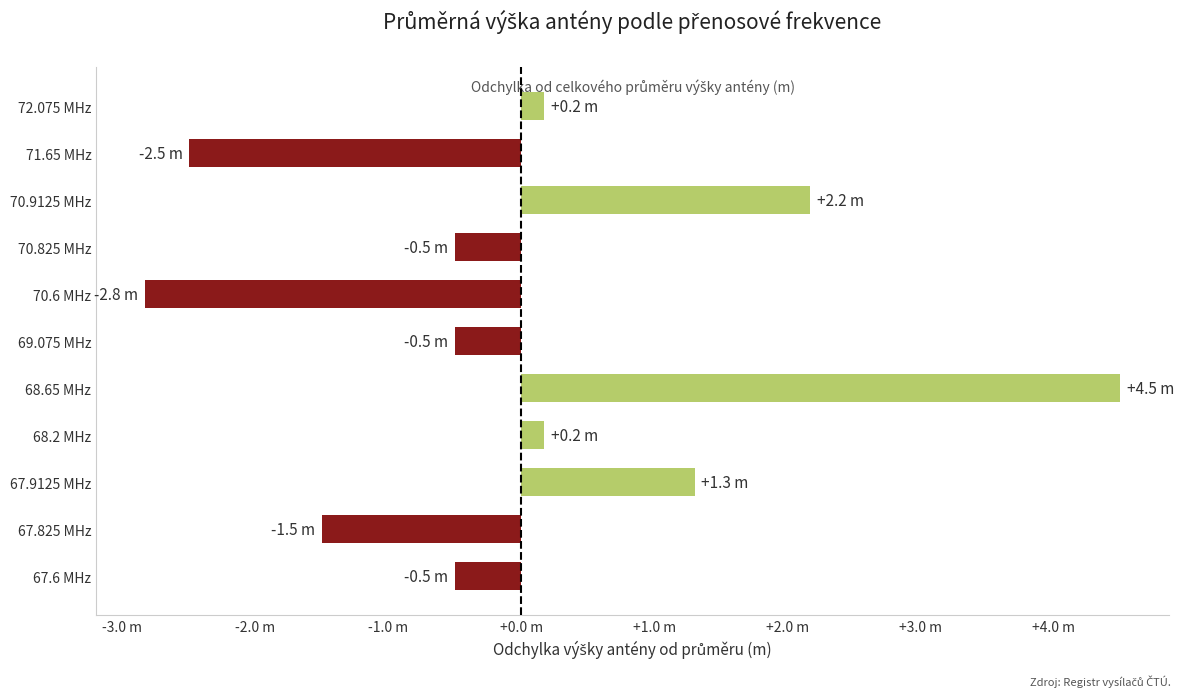

How many bars are there in total?

11